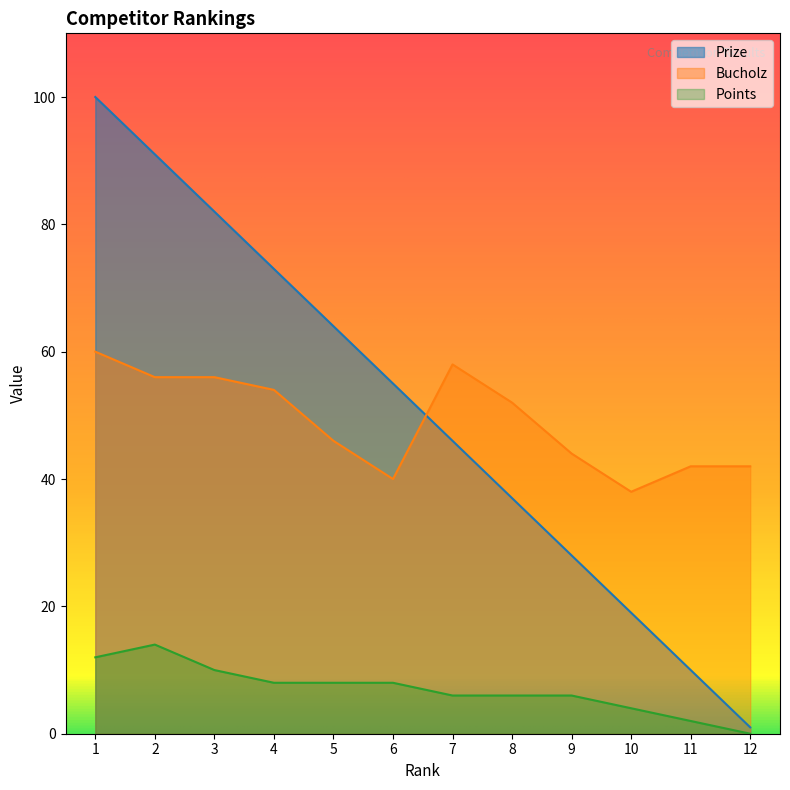

What are all the series names shown in the legend?

Prize, Bucholz, Points